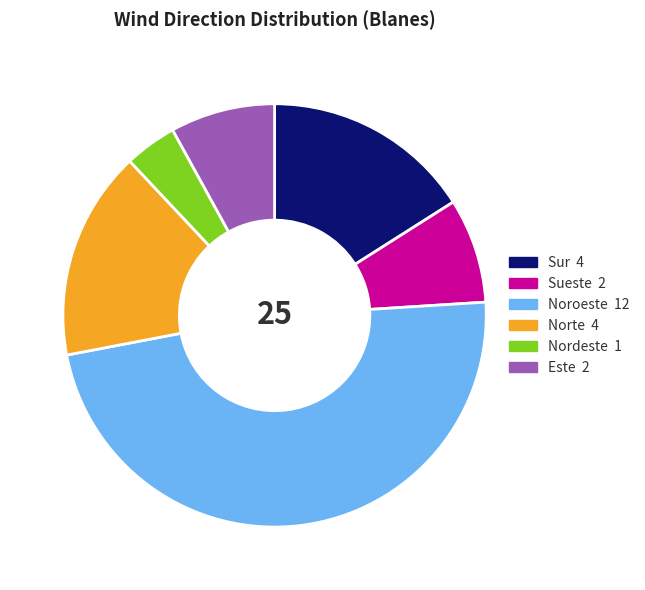

Count the number of slices in the pie.

6